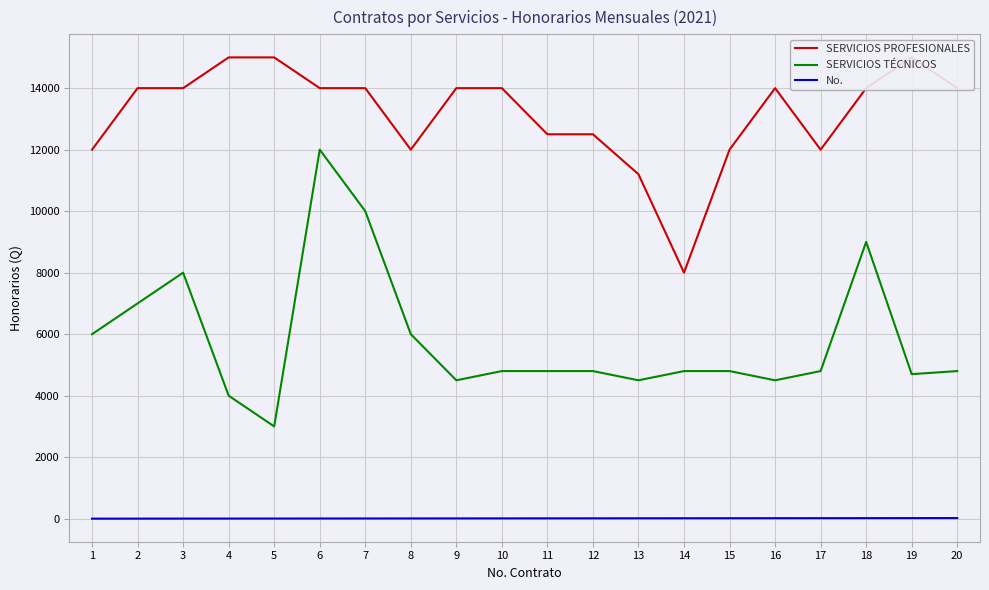

True or false: No. and SERVICIOS PROFESIONALES intersect in this chart.

False